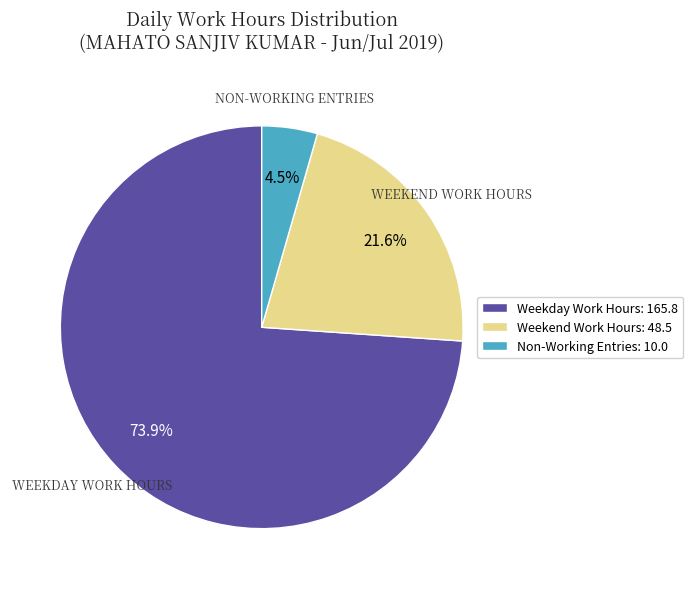

Which has a higher value, Weekday Work Hours: 165.8 or Non-Working Entries: 10.0?

Weekday Work Hours: 165.8